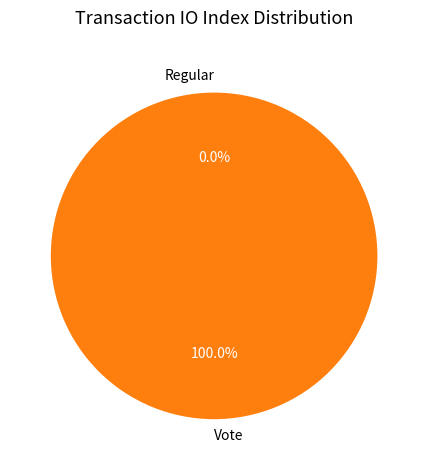

True or false: Vote accounts for 100% of the total.

True